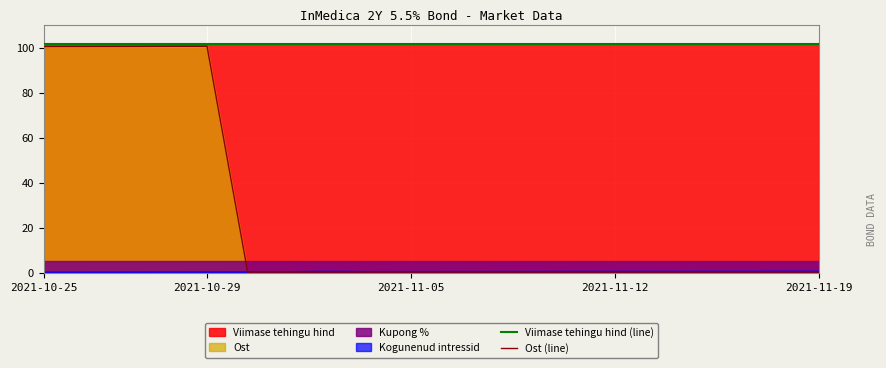

What is the maximum value for Viimase tehingu hind (line)?

101.5